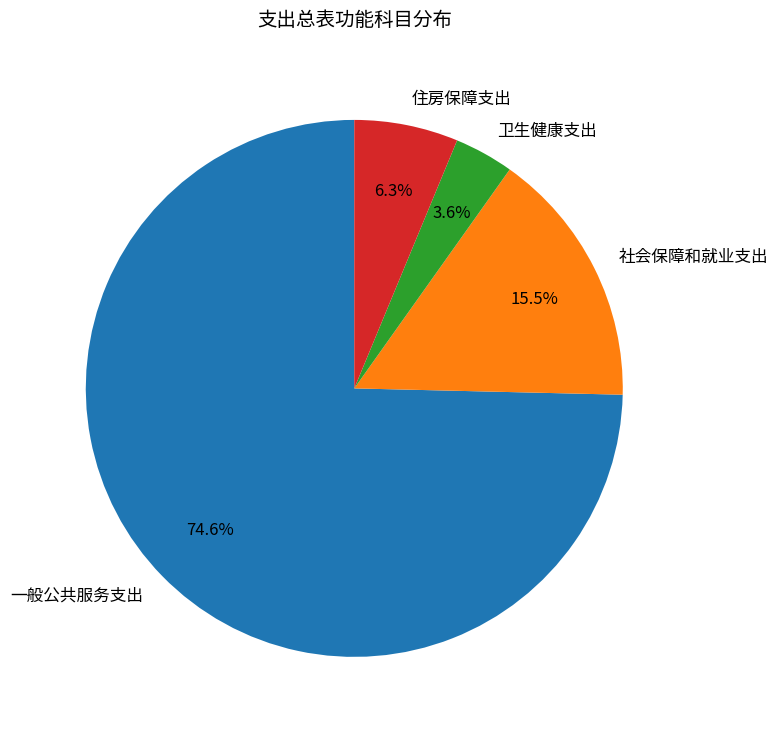

Between 卫生健康支出 and 社会保障和就业支出, which is larger?

社会保障和就业支出